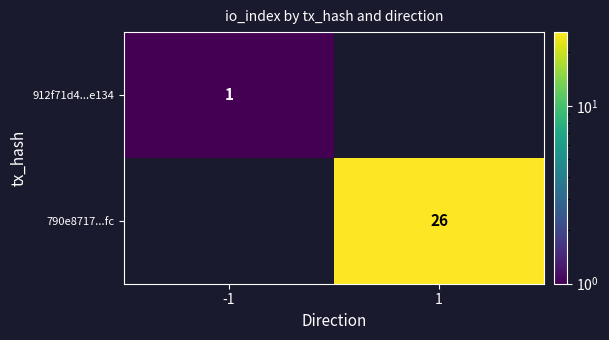

True or false: 790e8717...fc has a value of 26 at 1.

True